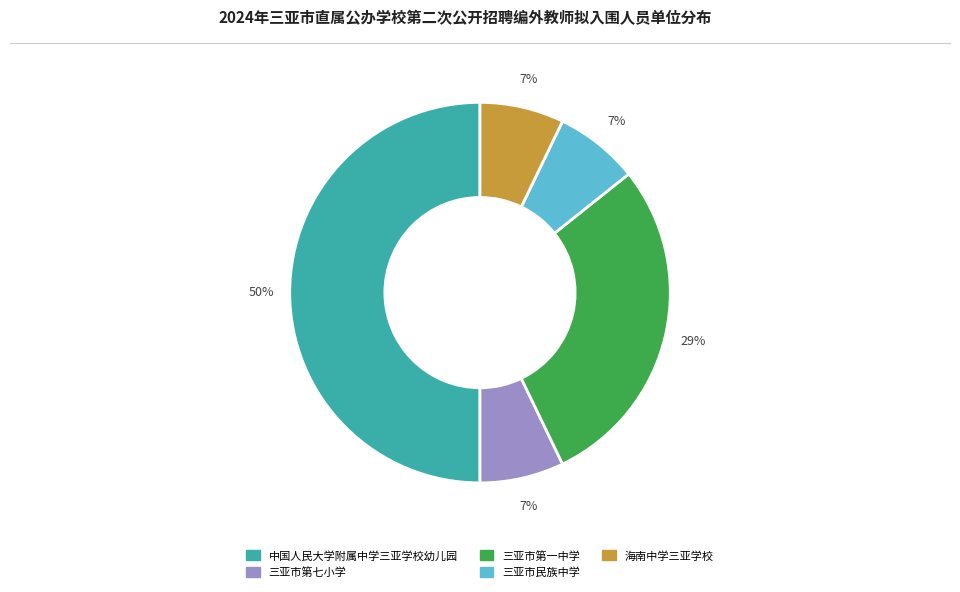

What is the largest slice in the pie chart?

中国人民大学附属中学三亚学校幼儿园